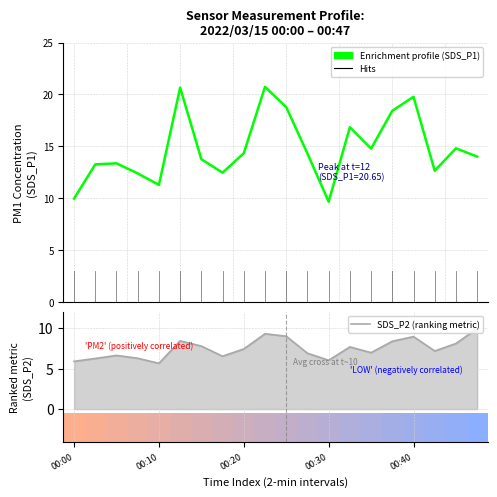

What is the value of the SDS_P2 (ranking metric) bar at the 20th from the left?

9.9